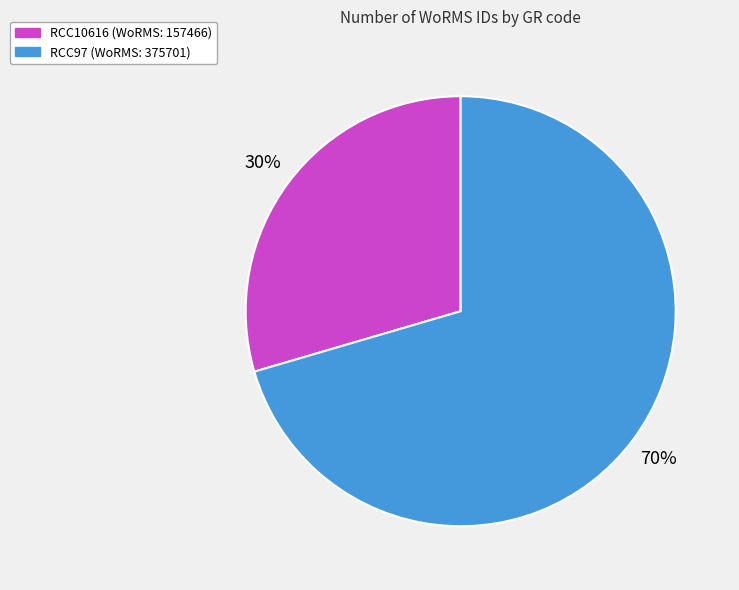

Between RCC10616 and RCC97, which is larger?

RCC97